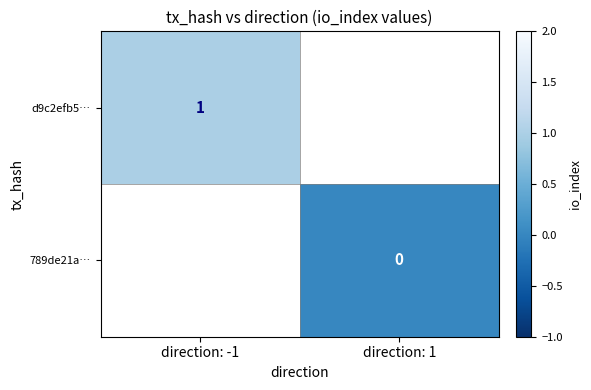

At how many categories does at least one series exceed 0?

1